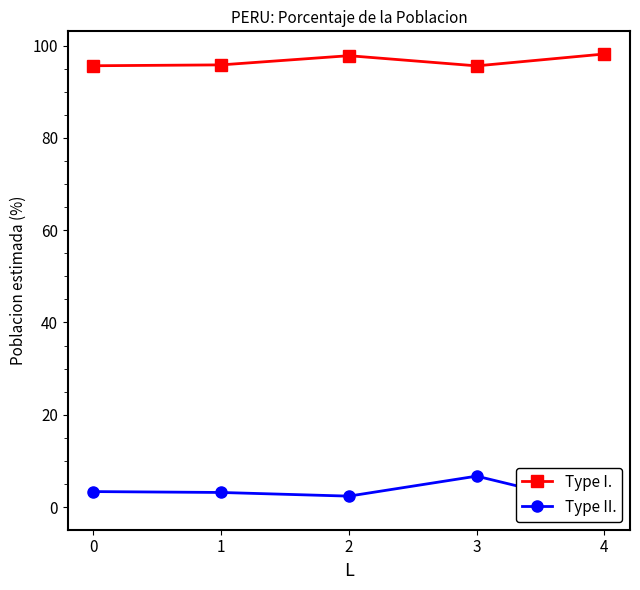

Rank the series at 3 from highest to lowest value.

Type I., Type II.